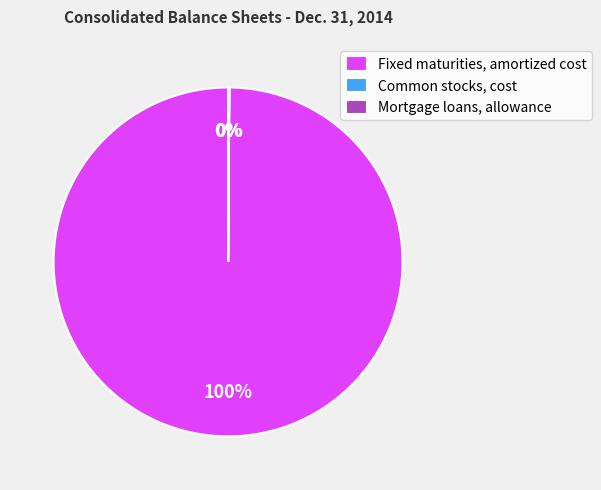

What percentage is the Fixed maturities, amortized cost slice, to the nearest percent?

100%